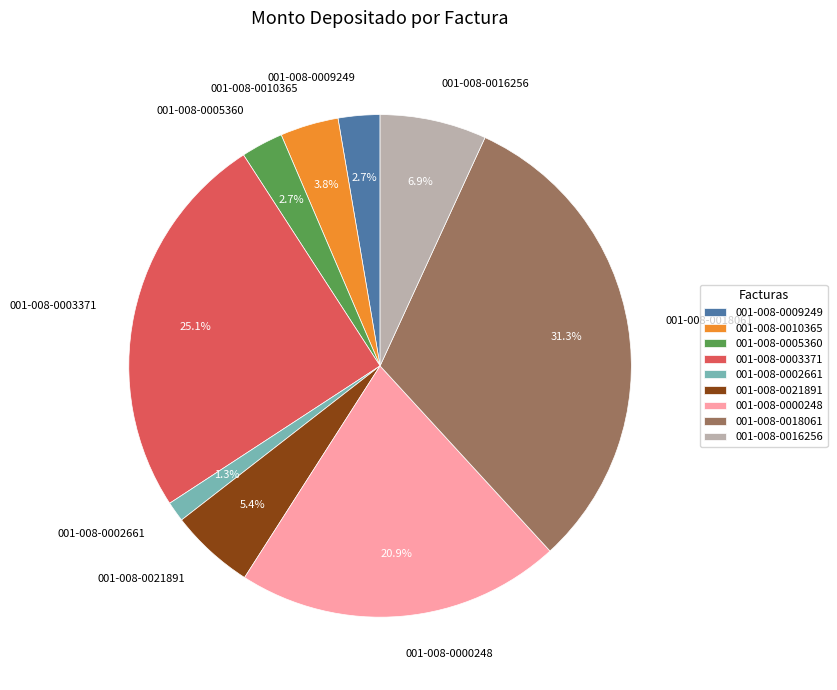

Does 001-008-0009249 represent more than half of the total?

No